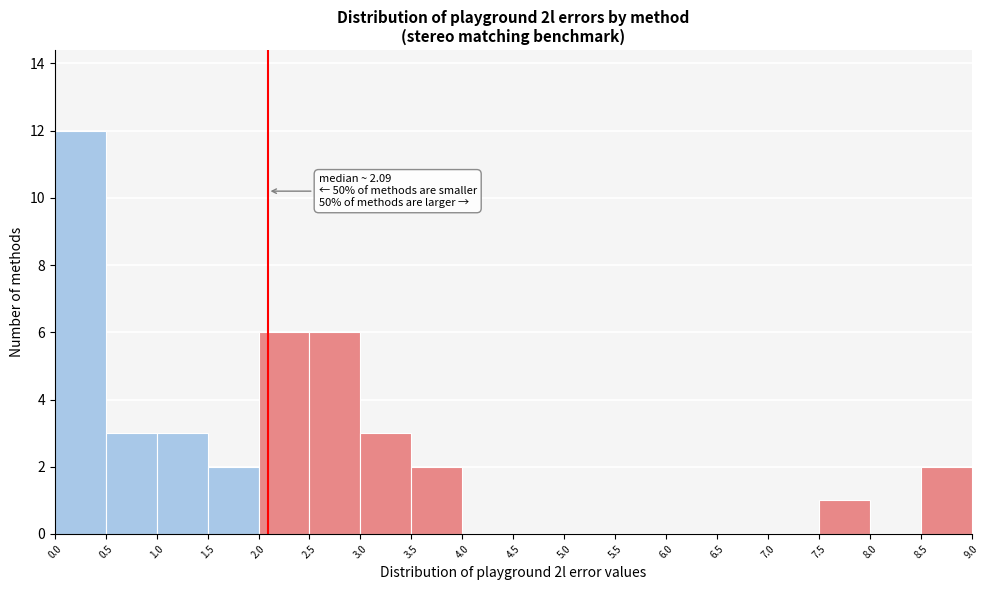

Which range on the x-axis has the tallest bar?

0.0 to 0.5